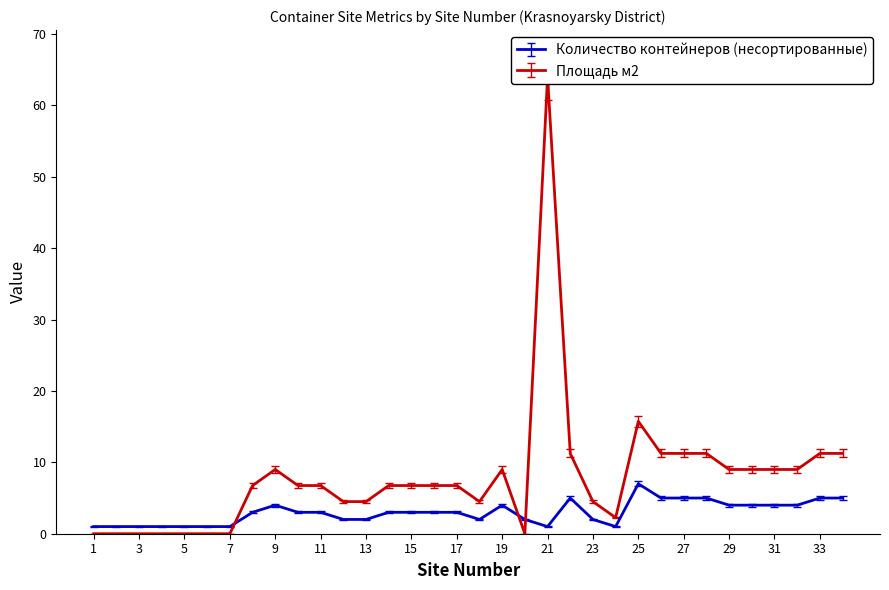

Reading right to left, transcribe all the data shown in this chart.

Количество контейнеров (несортированные): 34=5.2	33=5.2	32=4.2	31=4.2	30=4.2	29=4.2	28=5.2	27=5.2	26=5.2	25=7.3	24=1.1	23=2.1	22=5.2	21=1.1	20=2.1	19=4.2	18=2.1	17=3.1	16=3.1	15=3.1	14=3.1	13=2.1	12=2.1	11=3.1	10=3.1	9=4.2	8=3.1	7=1.1	6=1.1	5=1.1	4=1.1	3=1.1	2=1.1	1=1.1
Площадь м2: 34=11.2	33=11.2	32=9.0	31=9.0	30=9.0	29=9.0	28=11.2	27=11.2	26=11.2	25=15.8	24=2.2	23=4.5	22=11.2	21=64.0	20=0.0	19=9.0	18=4.5	17=6.8	16=6.8	15=6.8	14=6.8	13=4.5	12=4.5	11=6.8	10=6.8	9=9.0	8=6.8	7=0.0	6=0.0	5=0.0	4=0.0	3=0.0	2=0.0	1=0.0